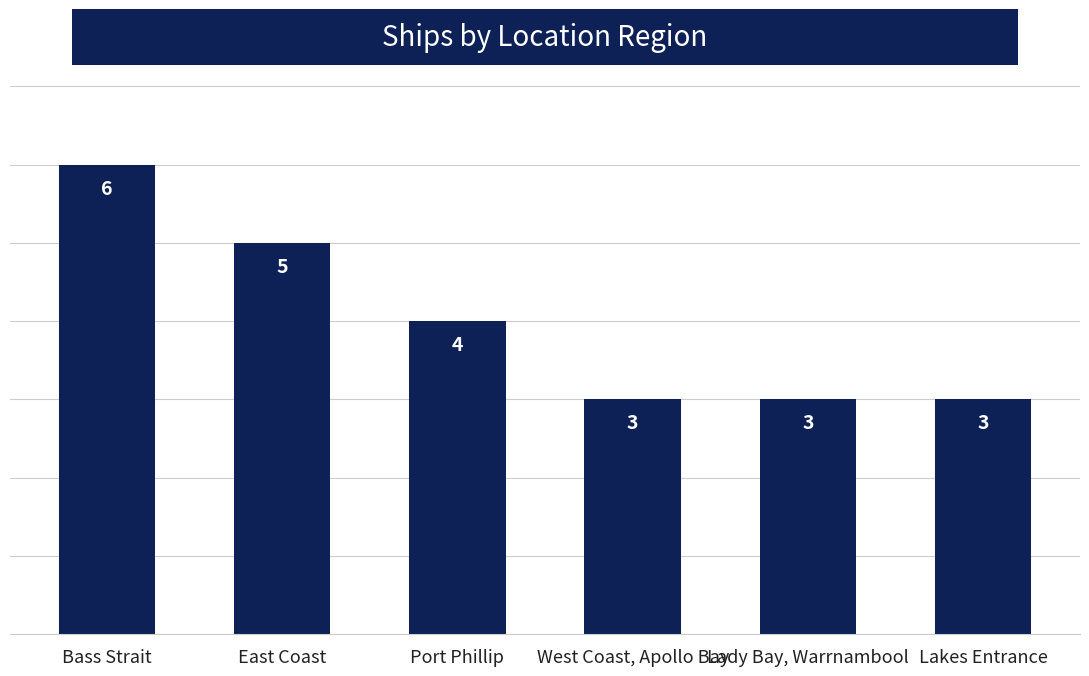

Read the value at Port Phillip.

4